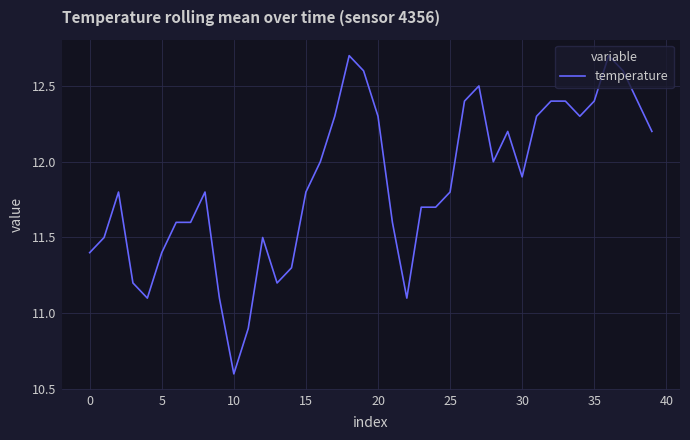

What is the smallest value displayed?

10.6